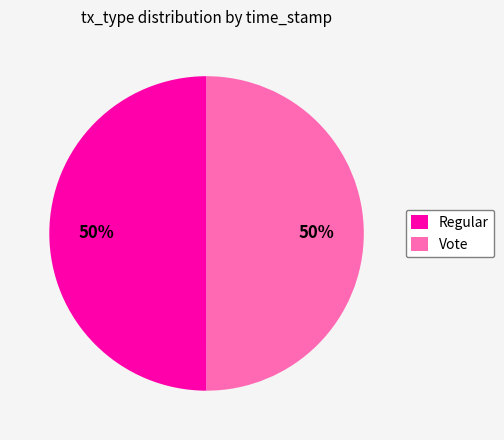

How many slices are in this pie chart?

2